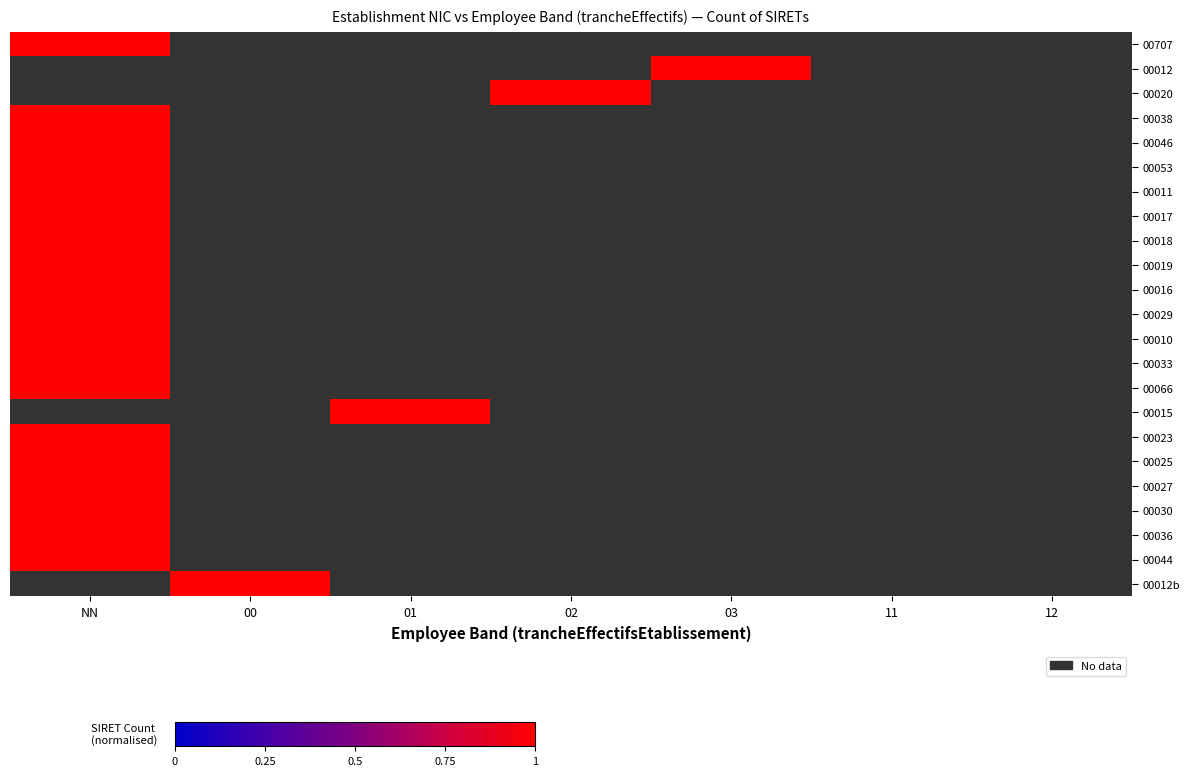

At which category does the chart reach its peak across all series?

00